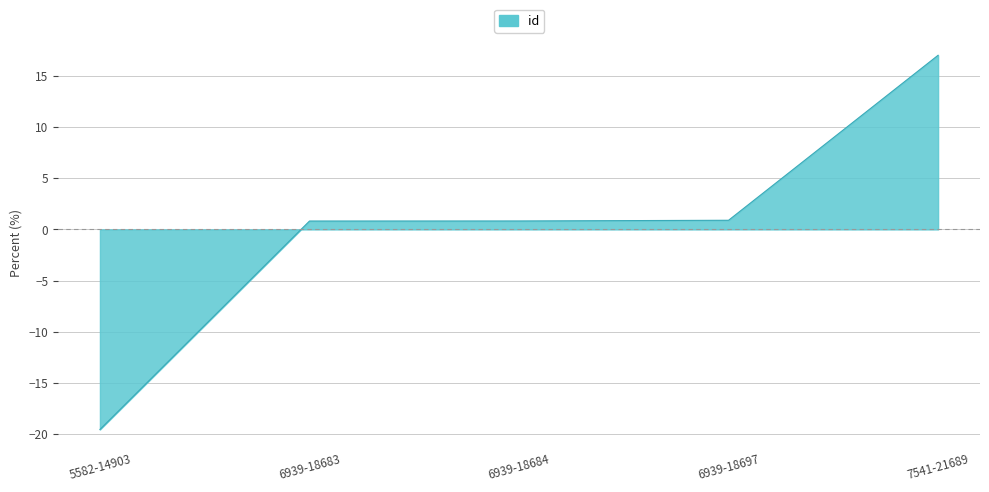

List the labels in order of value, smallest first.

5582-14903, 6939-18683, 6939-18684, 6939-18697, 7541-21689